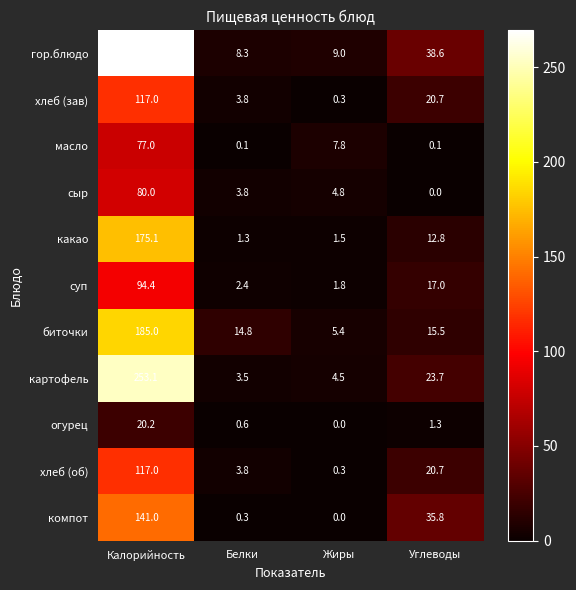

Which series has the largest total across all categories?

гор.блюдо